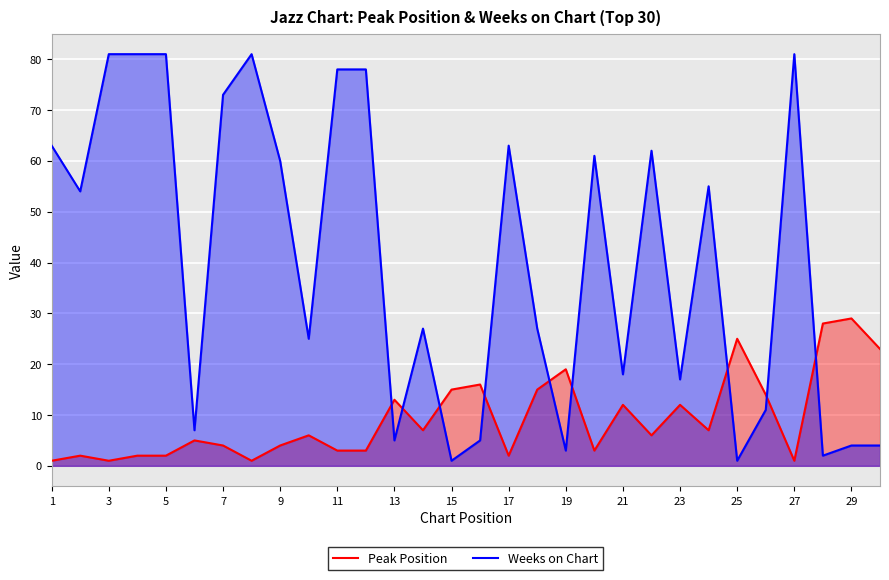

Is the value of Weeks on Chart at 17 greater than the value of Peak Position at 11?

Yes